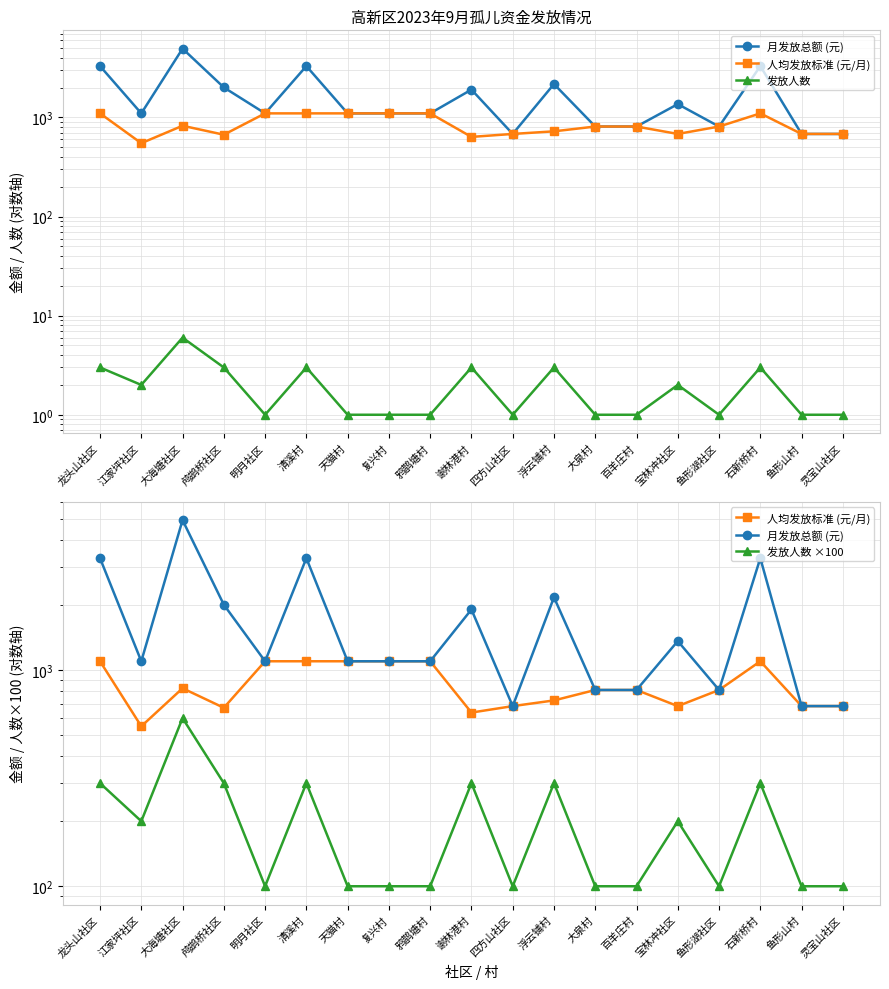

What is the label of the 18th point from the right?

江家坪社区